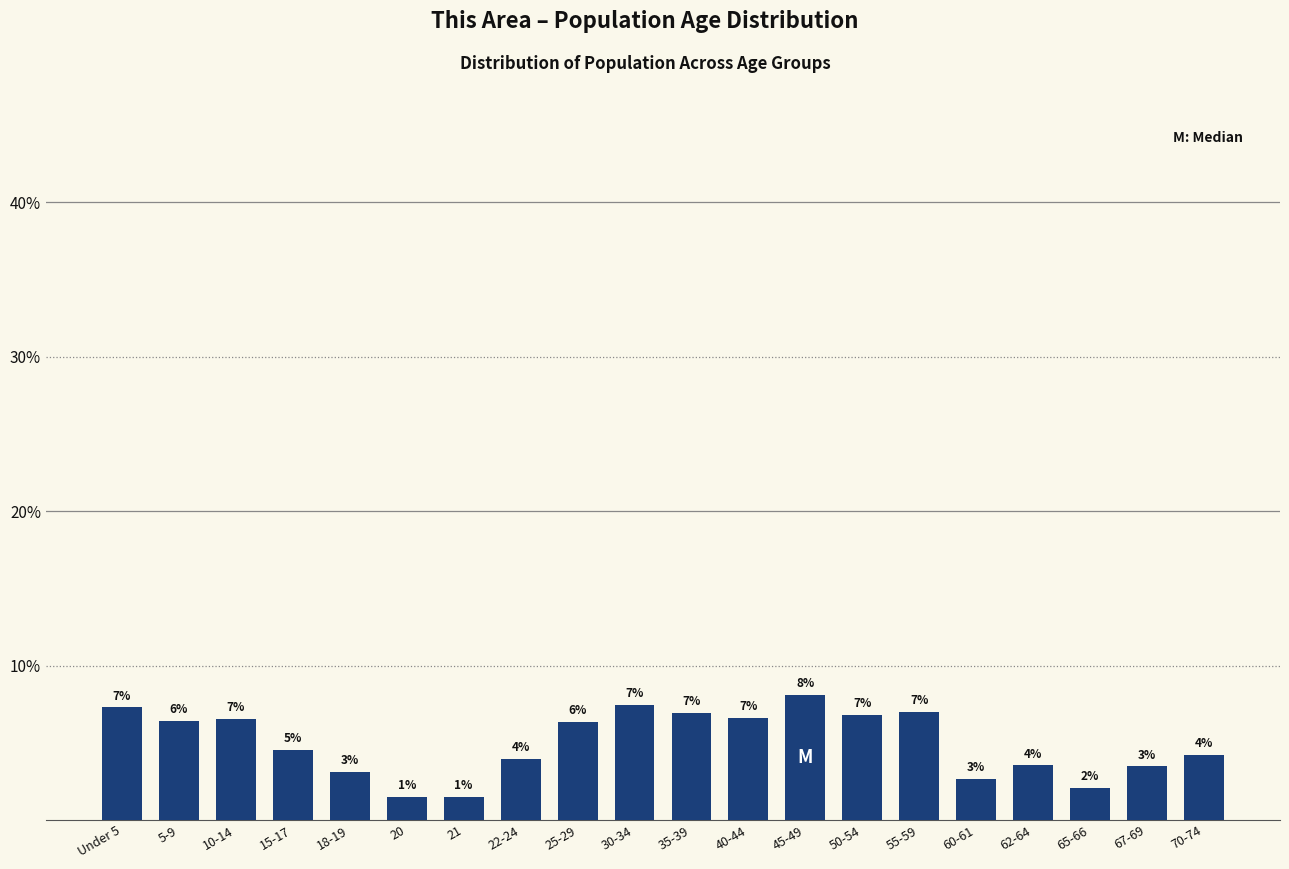

How many bars are there in total?

20